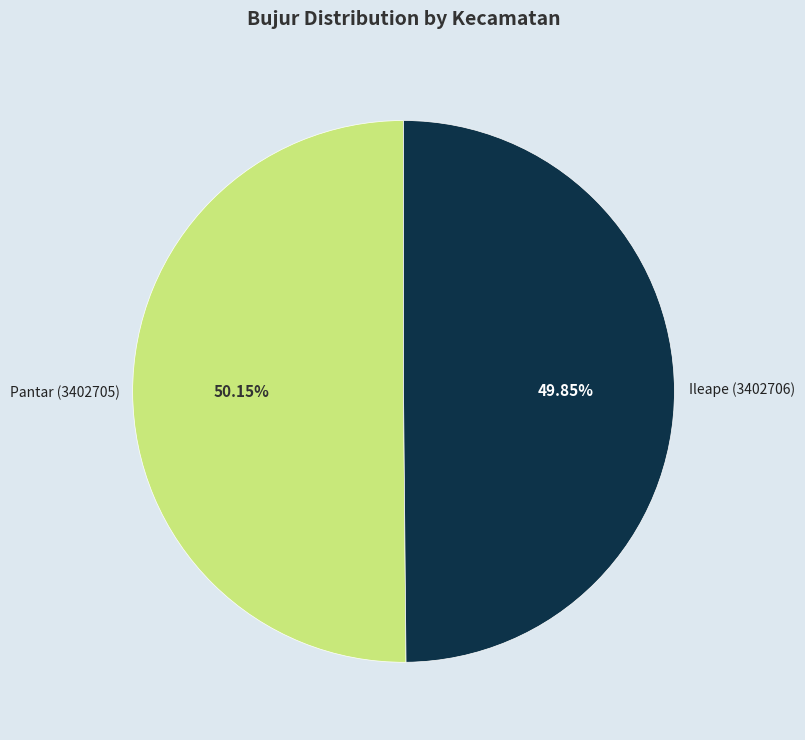

Count the number of slices in the pie.

2